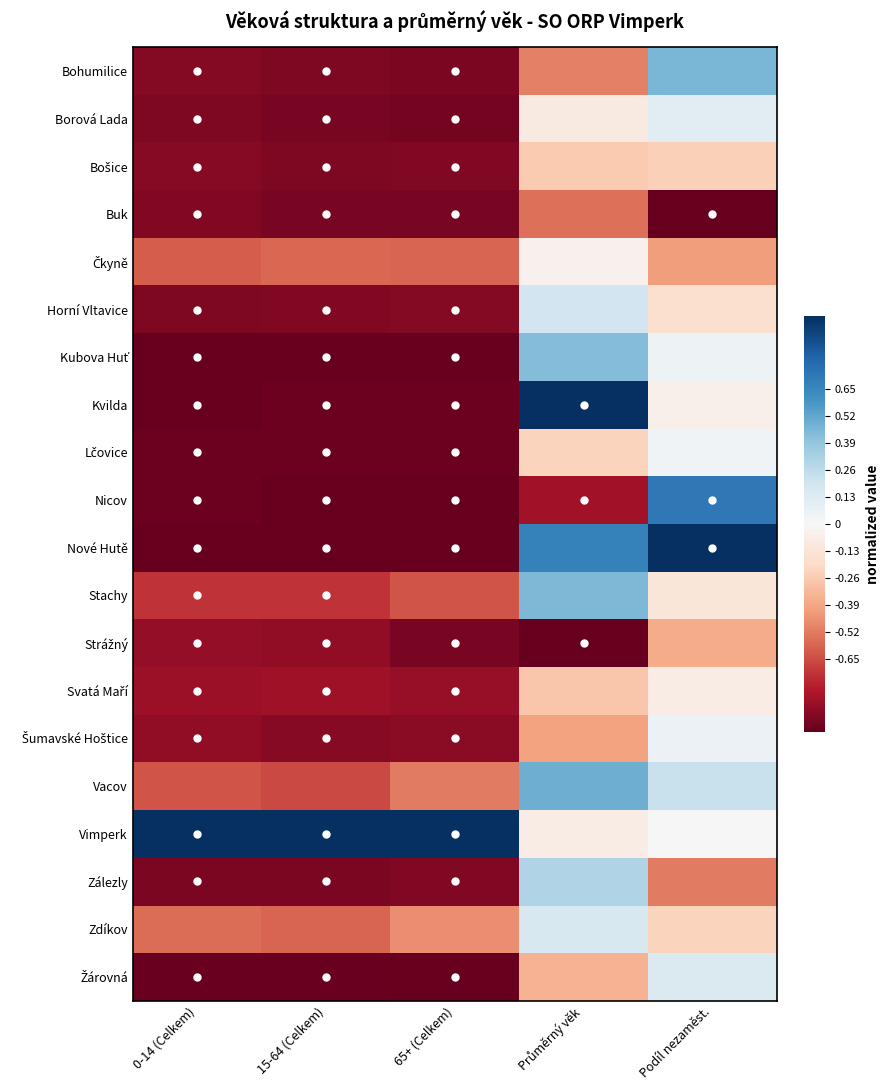

What is the spread (max minus min) of values at 0-14 (Celkem)?

2.0